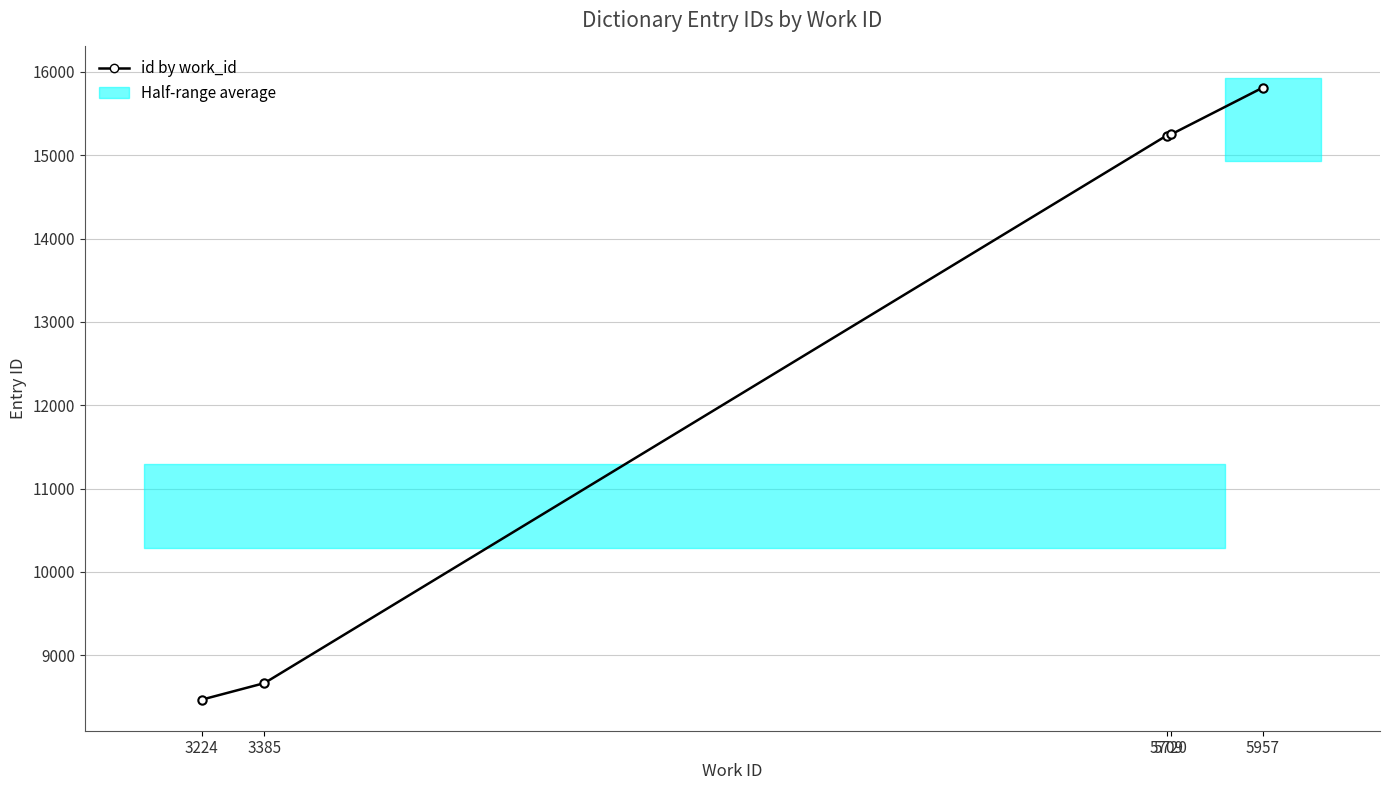

Rank the categories by value from lowest to highest.

3224, 3385, 5709, 5720, 5957